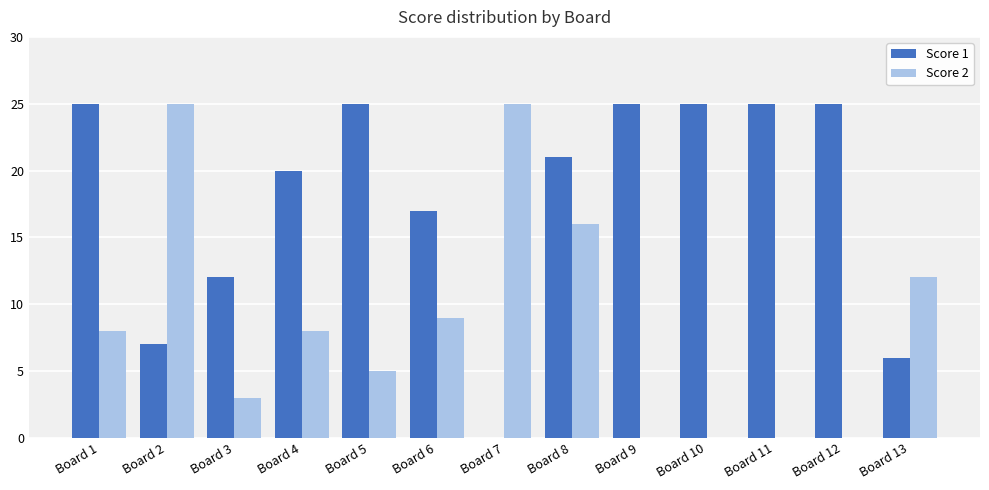

What is the total value across all series at Board 1?

33